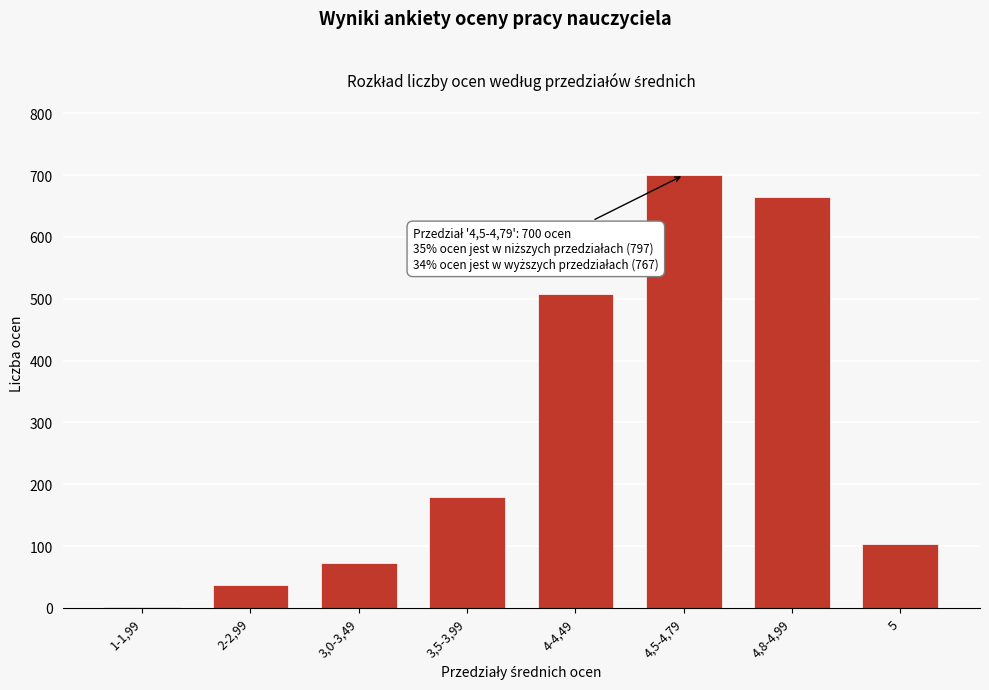

Reading right to left, what are all the values shown in this chart?

5=103	4,8-4,99=664	4,5-4,79=700	4-4,49=507	3,5-3,99=179	3,0-3,49=73	2-2,99=37	1-1,99=1